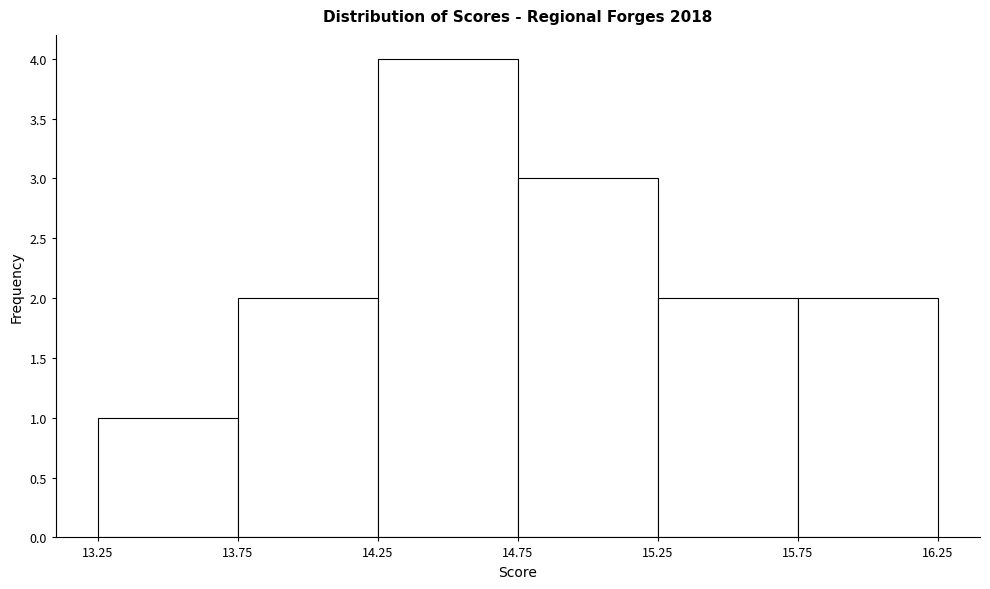

Over which range of the x-axis is the bar tallest?

14.25 to 14.75